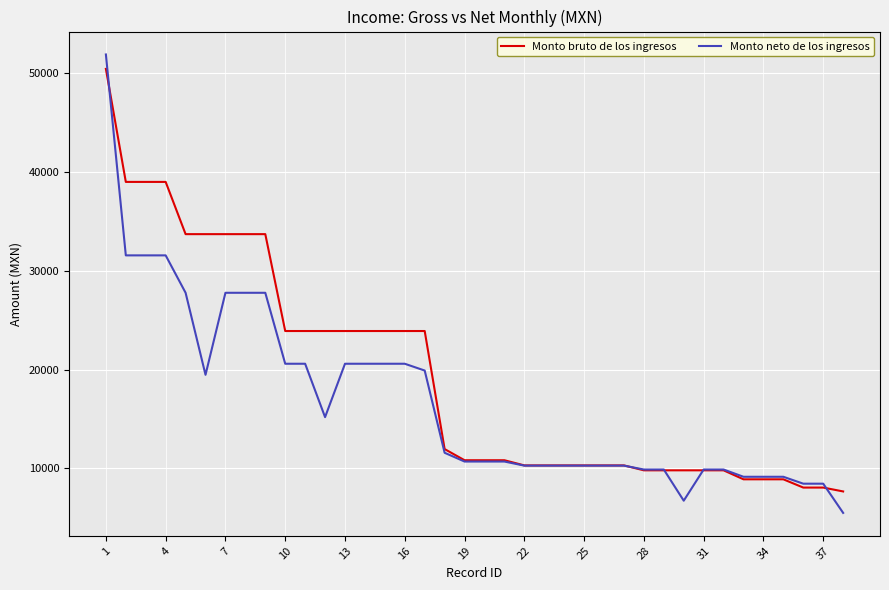

What is the smallest value displayed?

5484.2